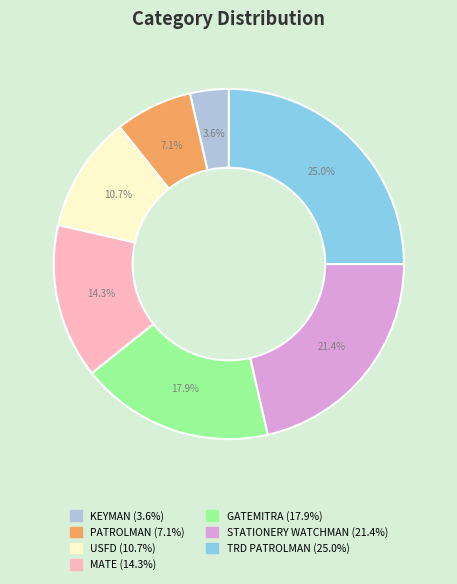

Which slice is the smallest?

KEYMAN